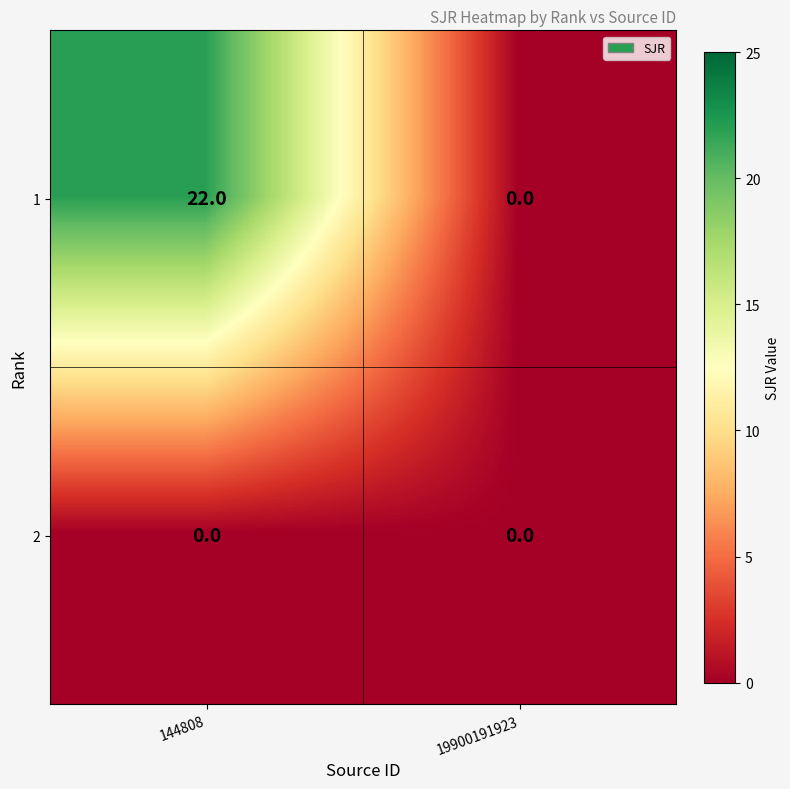

Rank the series at 144808 from highest to lowest value.

1, 2